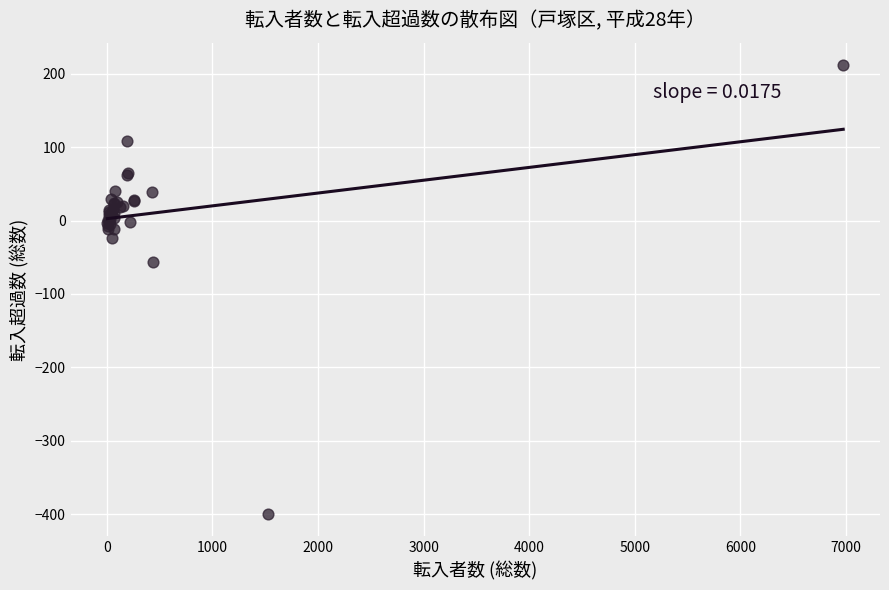

What Y value in the scatter plot is closest to -94?

-56